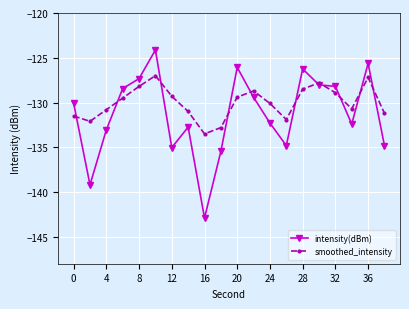

True or false: intensity(dBm) has more than 1 points higher than both neighbors.

True